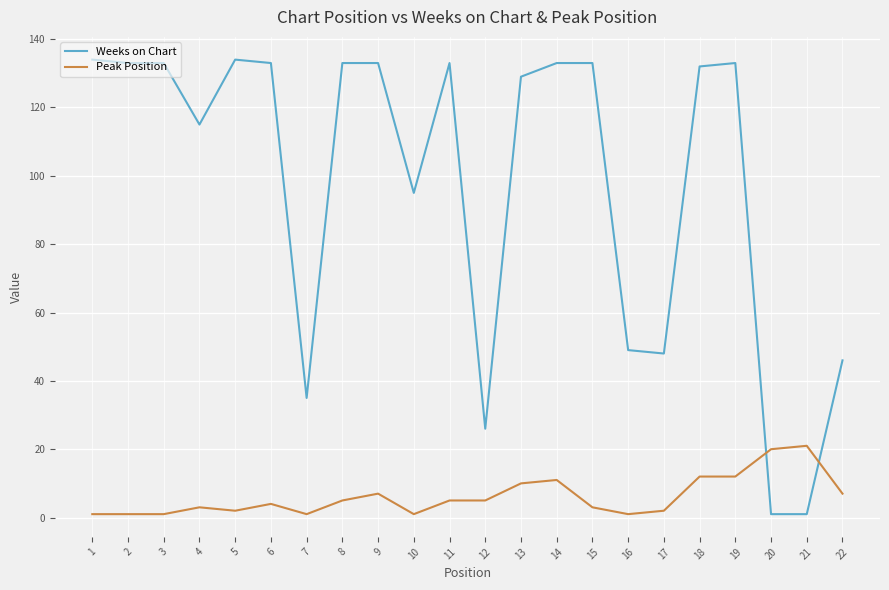

Rank the series by their average value, from highest to lowest.

Weeks on Chart, Peak Position